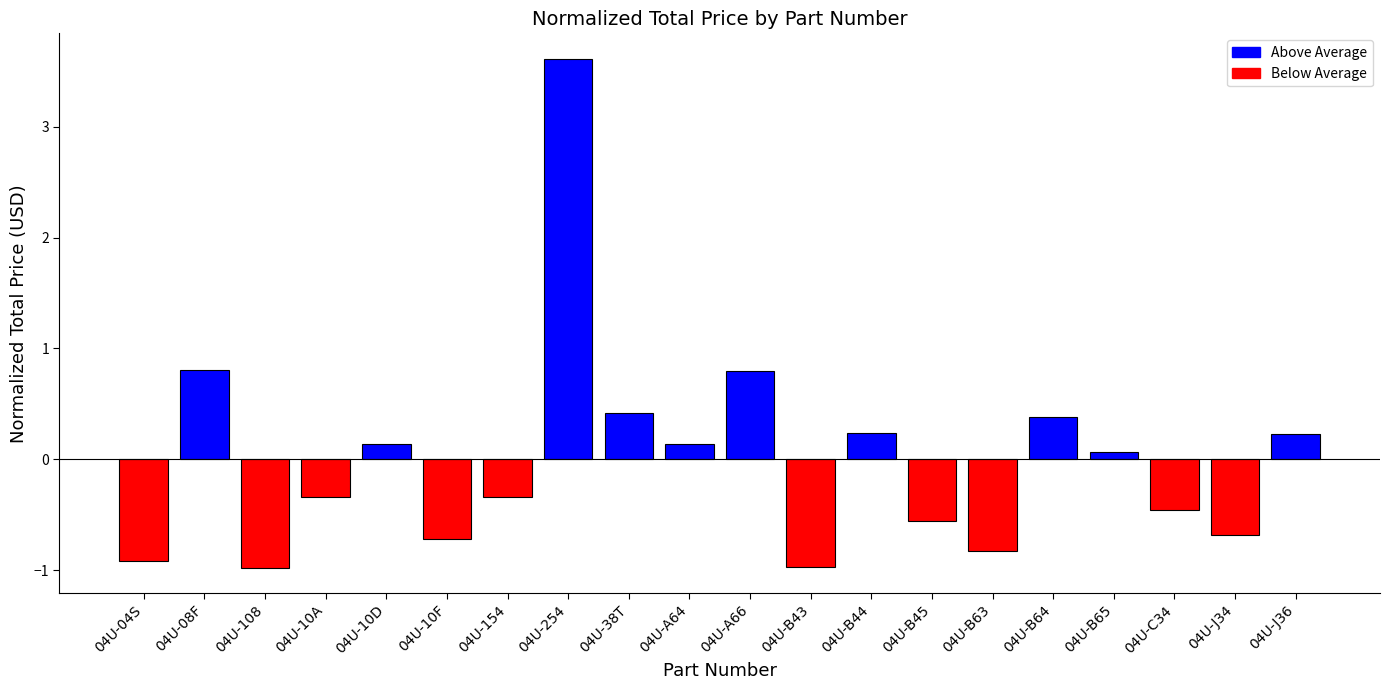

The chart shows a value of -0.9 at 04U-04S. True or false?

True